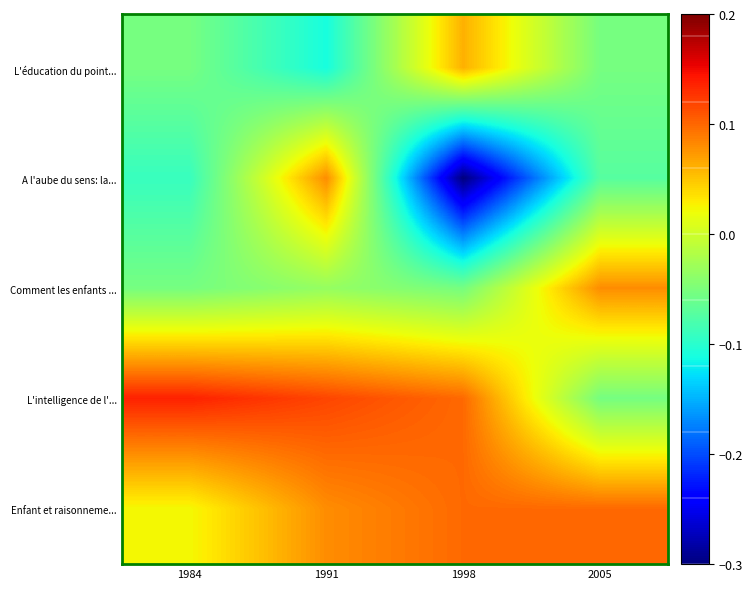

Reading left to right, extract all data points from this chart.

L'éducation du point...: 1984=-0.1	1991=-0.1	1998=0.1	2005=-0.1
A l'aube du sens: la...: 1984=-0.1	1991=0.1	1998=-0.3	2005=-0.1
Comment les enfants ...: 1984=-0.1	1991=-0.0	1998=-0.1	2005=0.1
L'intelligence de l'...: 1984=0.1	1991=0.1	1998=0.1	2005=-0.1
Enfant et raisonneme...: 1984=0.0	1991=0.1	1998=0.1	2005=0.1